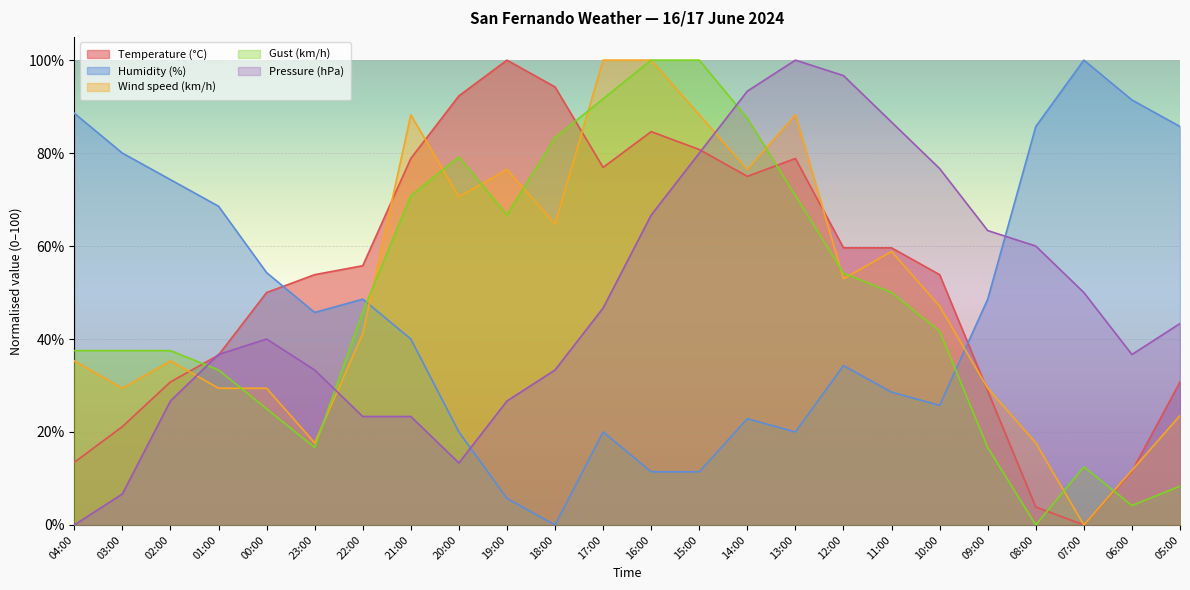

What is the difference between the Humidity (%) values at 19:00 and 01:00?

62.9